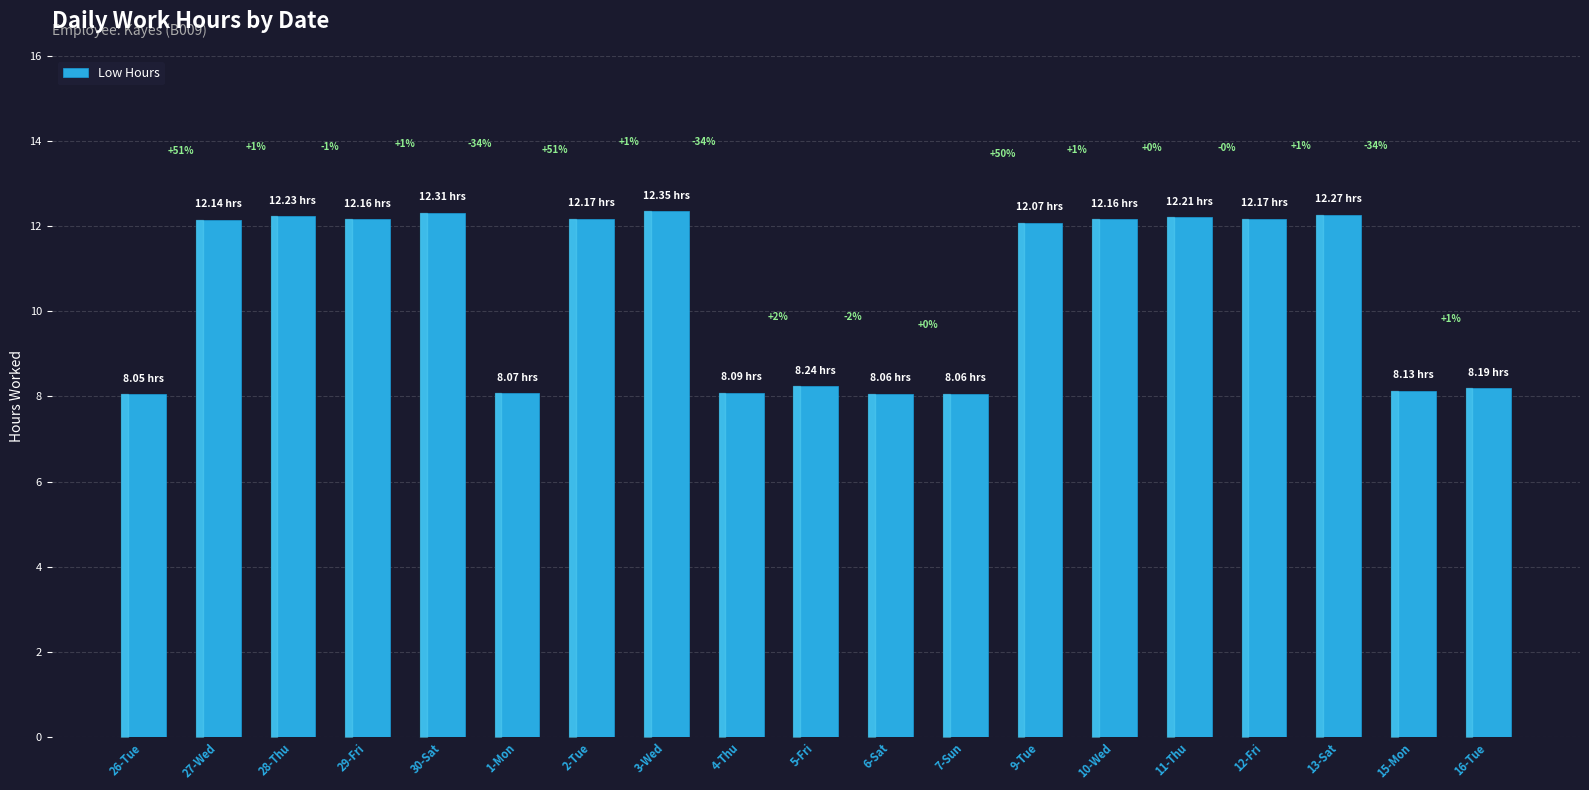

Which label corresponds to the smallest value in the chart?

26-Tue